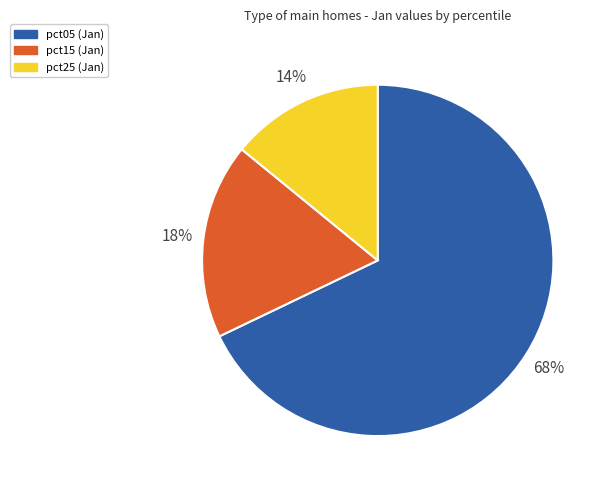

To the nearest percent, what is the difference between the largest and smallest slice percentages?

54%